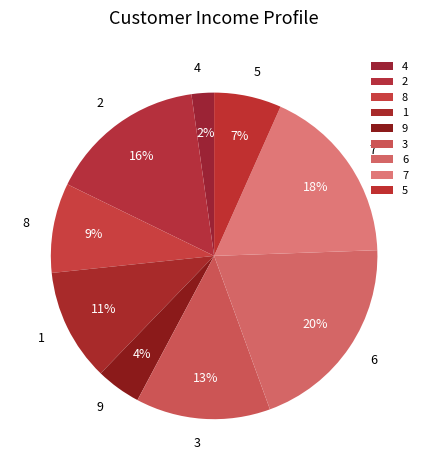

Rank the categories by value from lowest to highest.

4, 9, 5, 8, 1, 3, 2, 7, 6